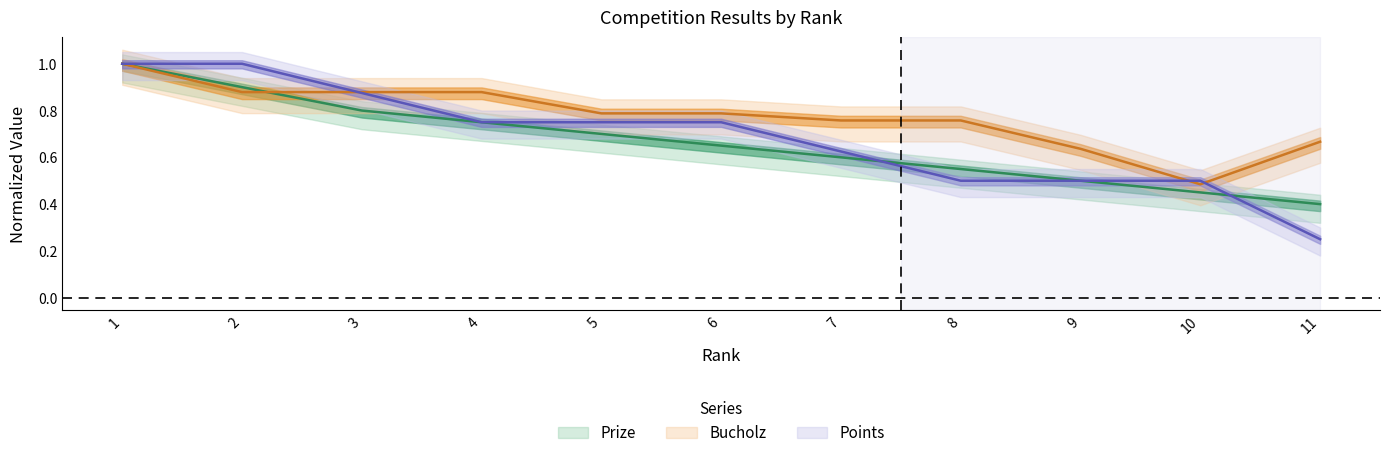

Is it true that Prize equals 0.4 at 11?

True